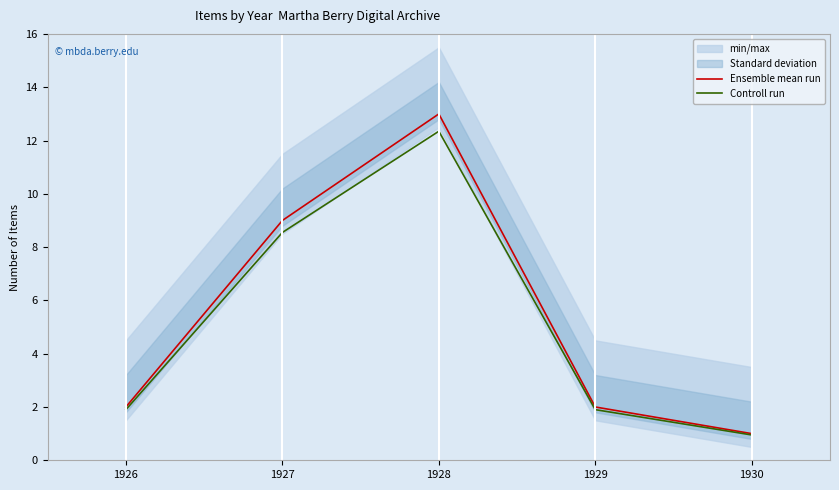

Rank the series at 1926 from lowest to highest value.

Controll run, Ensemble mean run